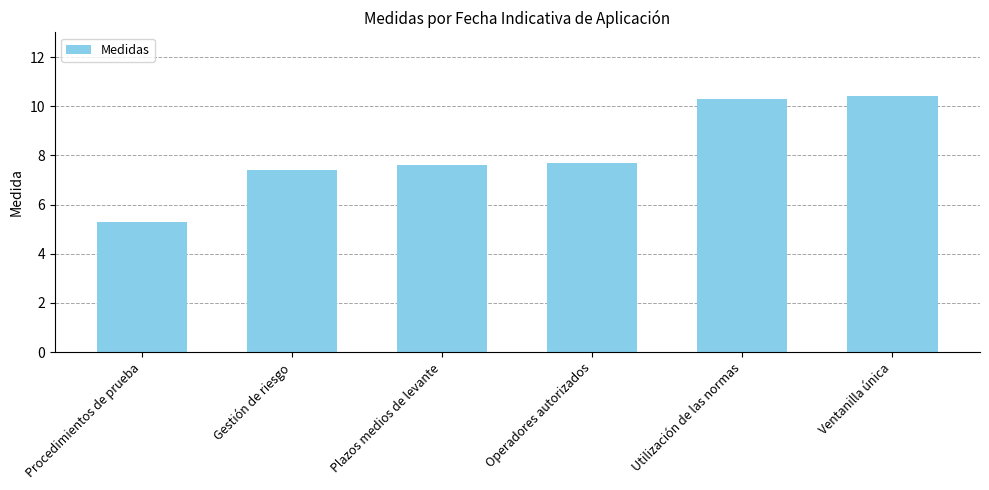

Which has a higher value, Utilización de las normas or Procedimientos de prueba?

Utilización de las normas